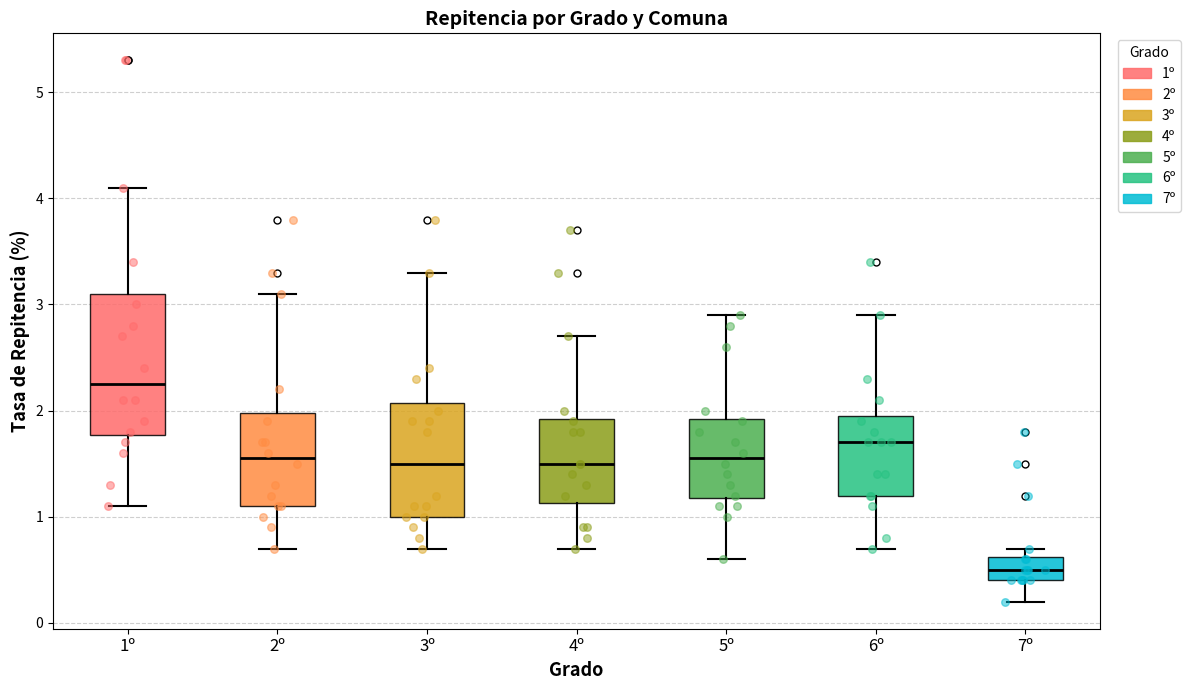

Which box is the tallest, from its lower edge to its upper edge?

1º